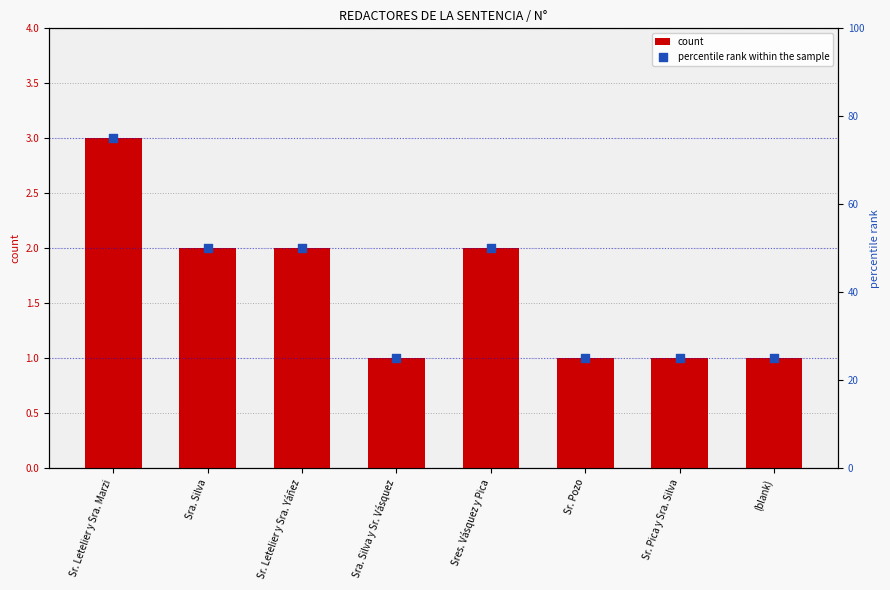

At which category is the sum across all series the highest?

Sr. Letelier y Sra. Marzi